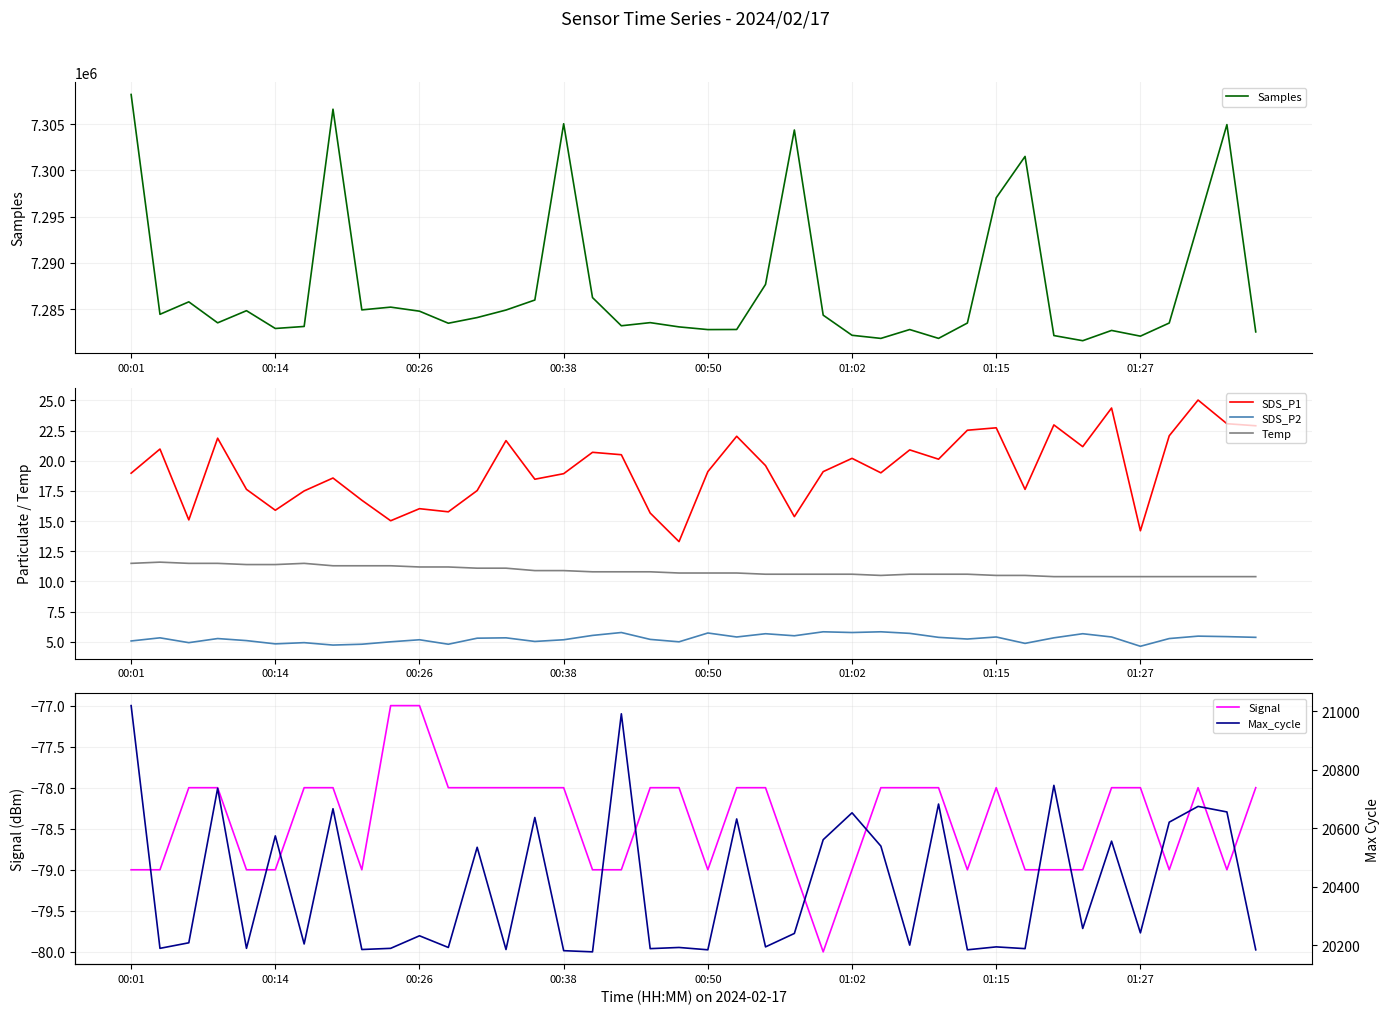

Reading left to right, transcribe all the data shown in this chart.

Samples: 7308191.0	7284431.0	7285778.0	7283509.0	7284822.0	7282899.0	7283118.0	7306599.0	7284909.0	7285207.0	7284769.0	7283466.0	7284080.0	7284892.0	7285975.0	7305026.0	7286238.0	7283192.0	7283531.0	7283071.0	7282779.0	7282790.0	7287662.0	7304351.0	7284337.0	7282164.0	7281827.0	7282785.0	7281830.0	7283488.0	7297026.0	7301495.0	7282135.0	7281578.0	7282688.0	7282070.0	7283490.0	7294178.0	7304934.0	7282532.0
SDS_P1: 19.0	21.0	15.1	21.9	17.6	15.9	17.5	18.6	16.7	15.0	16.0	15.8	17.5	21.7	18.5	18.9	20.7	20.5	15.7	13.3	19.1	22.0	19.6	15.4	19.1	20.2	19.0	20.9	20.1	22.5	22.7	17.6	23.0	21.2	24.4	14.2	22.1	25.0	23.1	22.9
SDS_P2: 5.1	5.3	4.9	5.3	5.1	4.8	4.9	4.7	4.8	5.0	5.2	4.8	5.3	5.3	5.0	5.2	5.5	5.8	5.2	5.0	5.7	5.4	5.7	5.5	5.8	5.8	5.8	5.7	5.4	5.2	5.4	4.9	5.3	5.7	5.4	4.6	5.3	5.5	5.4	5.4
Temp: 11.5	11.6	11.5	11.5	11.4	11.4	11.5	11.3	11.3	11.3	11.2	11.2	11.1	11.1	10.9	10.9	10.8	10.8	10.8	10.7	10.7	10.7	10.6	10.6	10.6	10.6	10.5	10.6	10.6	10.6	10.5	10.5	10.4	10.4	10.4	10.4	10.4	10.4	10.4	10.4
Signal: -79.0	-79.0	-78.0	-78.0	-79.0	-79.0	-78.0	-78.0	-79.0	-77.0	-77.0	-78.0	-78.0	-78.0	-78.0	-78.0	-79.0	-79.0	-78.0	-78.0	-79.0	-78.0	-78.0	-79.0	-80.0	-79.0	-78.0	-78.0	-78.0	-79.0	-78.0	-79.0	-79.0	-79.0	-78.0	-78.0	-79.0	-78.0	-79.0	-78.0
Max_cycle: 21020.0	20189.0	20208.0	20737.0	20189.0	20574.0	20204.0	20667.0	20185.0	20189.0	20232.0	20192.0	20535.0	20185.0	20637.0	20181.0	20177.0	20992.0	20188.0	20192.0	20184.0	20632.0	20194.0	20240.0	20561.0	20653.0	20539.0	20200.0	20683.0	20184.0	20194.0	20188.0	20747.0	20257.0	20556.0	20242.0	20621.0	20675.0	20656.0	20184.0